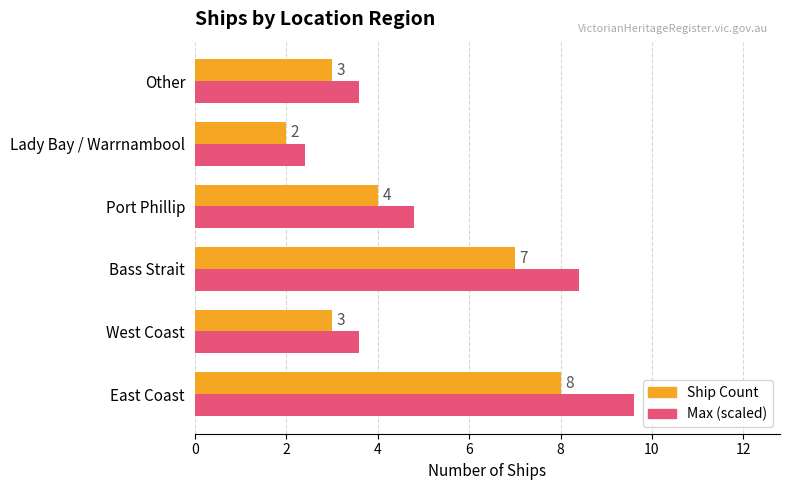

List the series in order of their overall mean, highest first.

Max (scaled), Ship Count